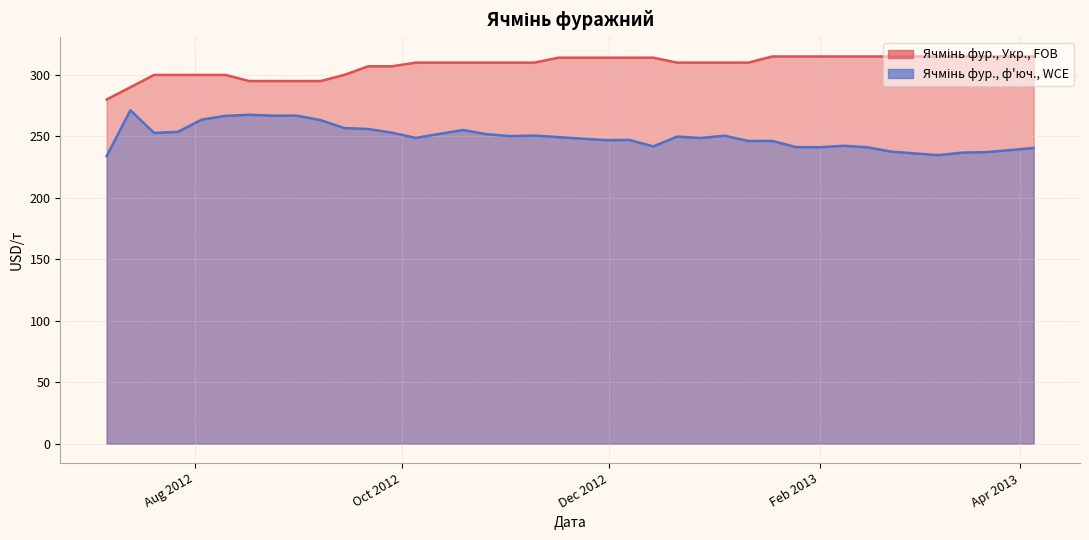

True or false: Ячмінь фур., Укр., FOB and Ячмінь фур., ф'юч., WCE cross at least once.

False